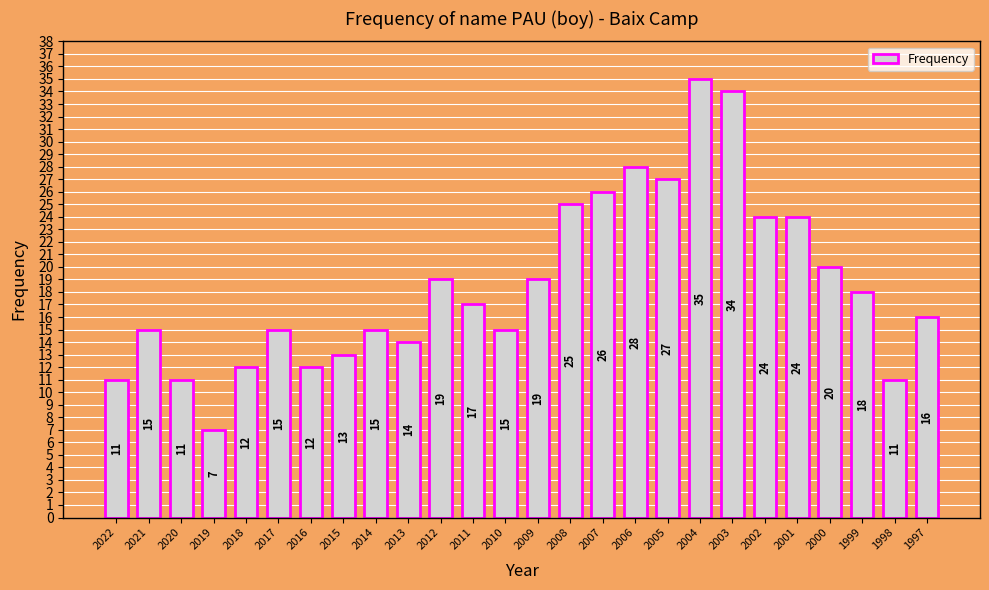

What is the ratio of the value at 2009 to the value at 2013?

1.4